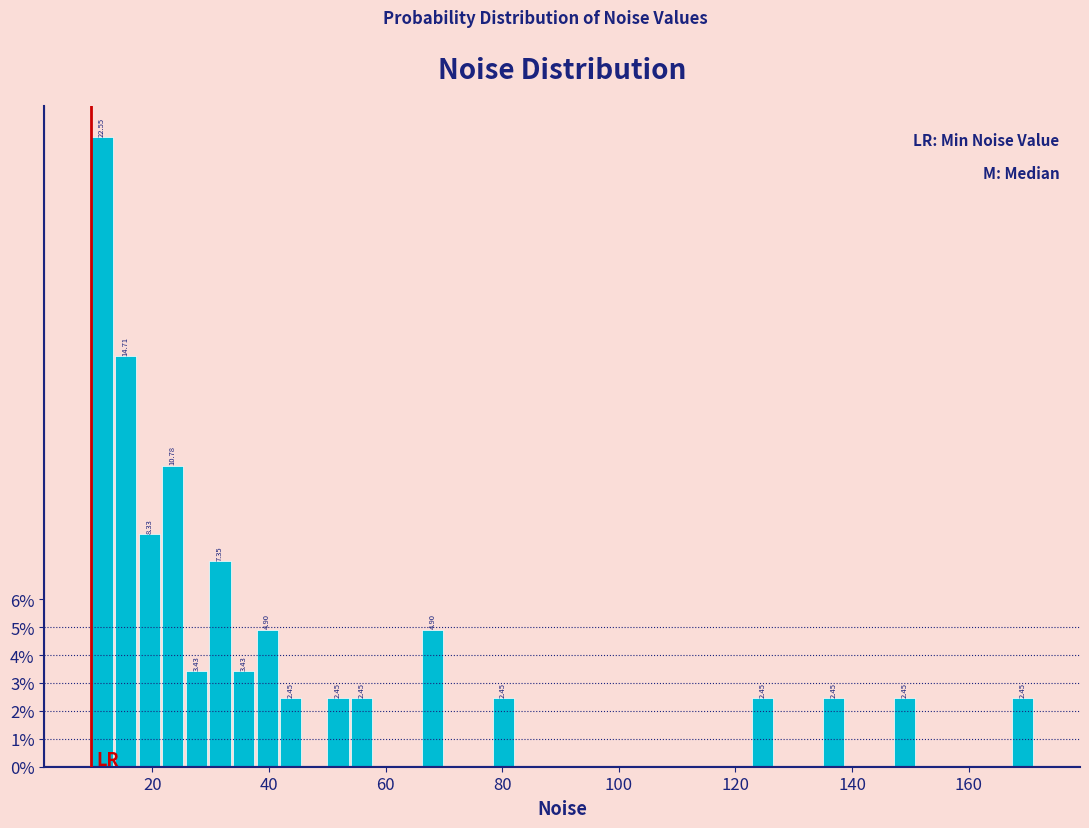

Around what value on the x-axis is the tallest bar? Give the approximate position of its centre, as read against the axis.

12